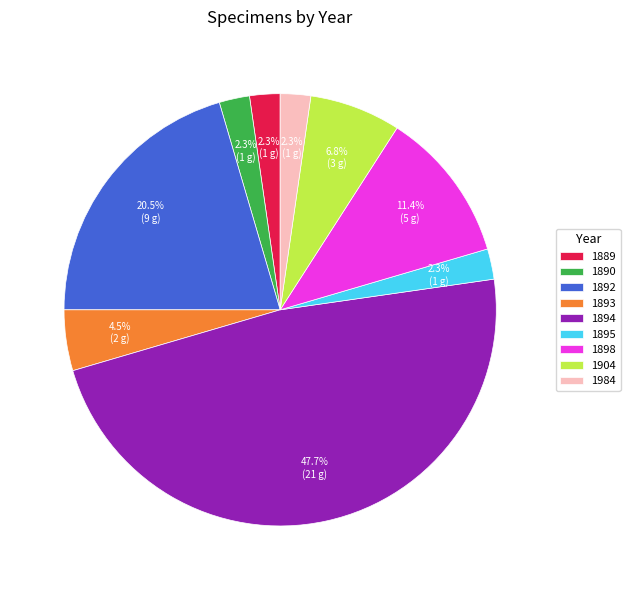

Does 1894 represent more than half of the total?

No